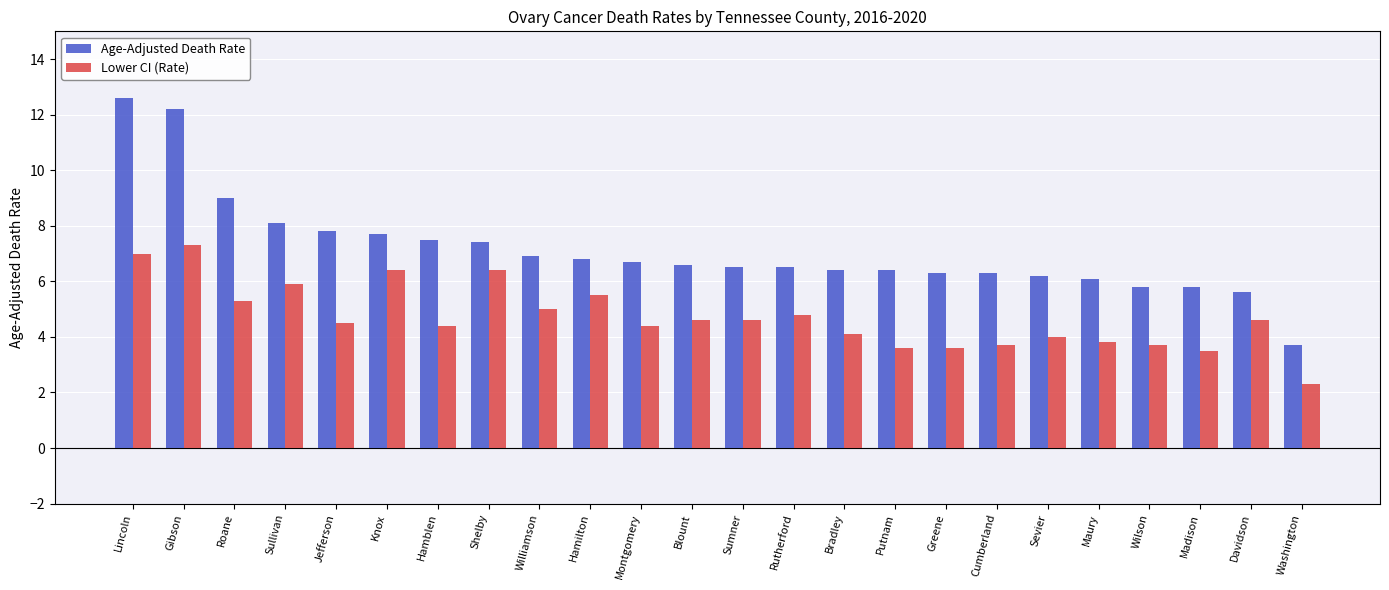

Reading left to right, transcribe all the data shown in this chart.

Age-Adjusted Death Rate: Lincoln=12.6	Gibson=12.2	Roane=9.0	Sullivan=8.1	Jefferson=7.8	Knox=7.7	Hamblen=7.5	Shelby=7.4	Williamson=6.9	Hamilton=6.8	Montgomery=6.7	Blount=6.6	Sumner=6.5	Rutherford=6.5	Bradley=6.4	Putnam=6.4	Greene=6.3	Cumberland=6.3	Sevier=6.2	Maury=6.1	Wilson=5.8	Madison=5.8	Davidson=5.6	Washington=3.7
Lower CI (Rate): Lincoln=7.0	Gibson=7.3	Roane=5.3	Sullivan=5.9	Jefferson=4.5	Knox=6.4	Hamblen=4.4	Shelby=6.4	Williamson=5.0	Hamilton=5.5	Montgomery=4.4	Blount=4.6	Sumner=4.6	Rutherford=4.8	Bradley=4.1	Putnam=3.6	Greene=3.6	Cumberland=3.7	Sevier=4.0	Maury=3.8	Wilson=3.7	Madison=3.5	Davidson=4.6	Washington=2.3